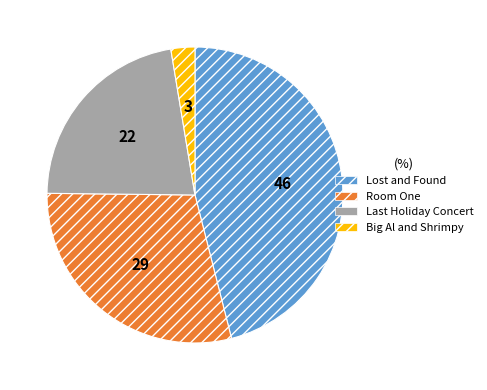

Which slice is the largest?

Lost and Found